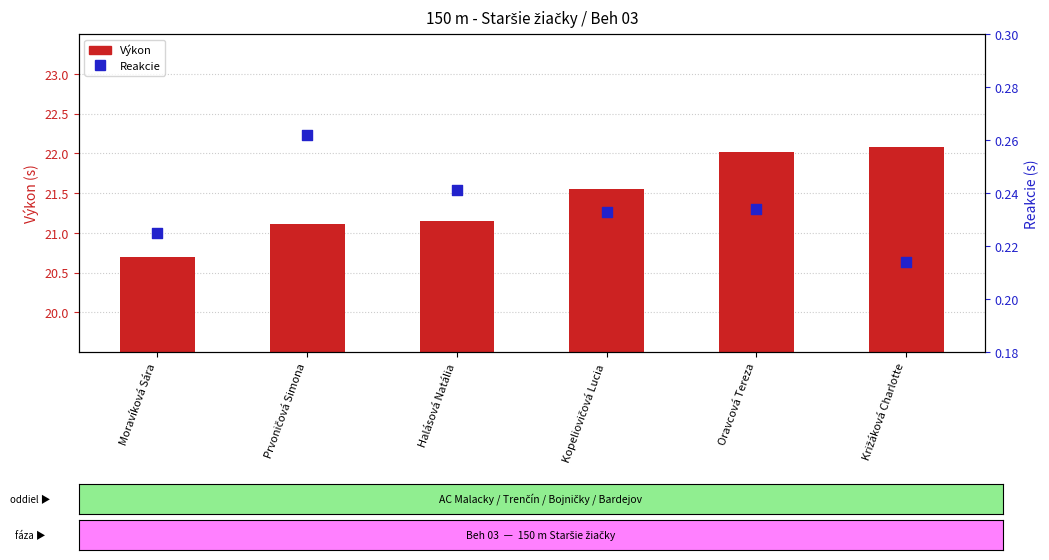

At how many categories does at least one series exceed 16?

6